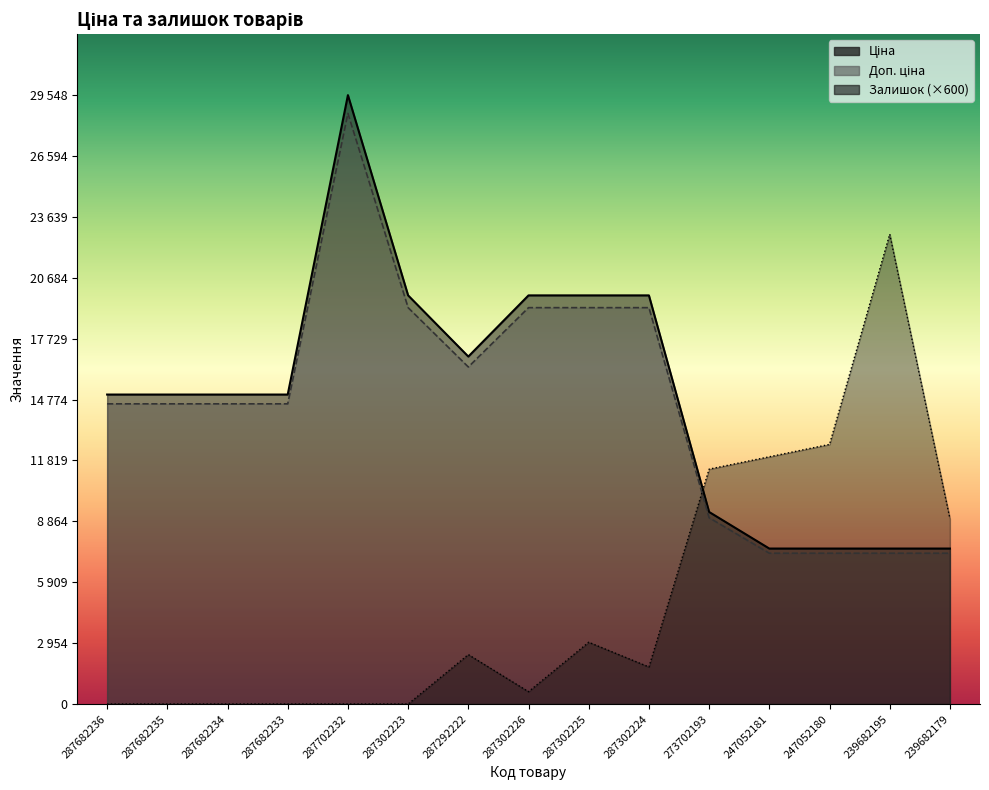

True or false: Ціна and Доп. ціна cross at least once.

False